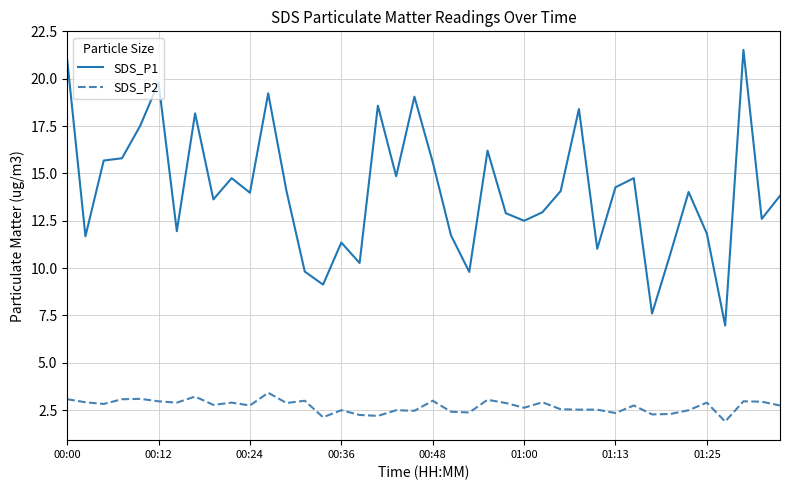

What is the smallest value displayed?

1.9